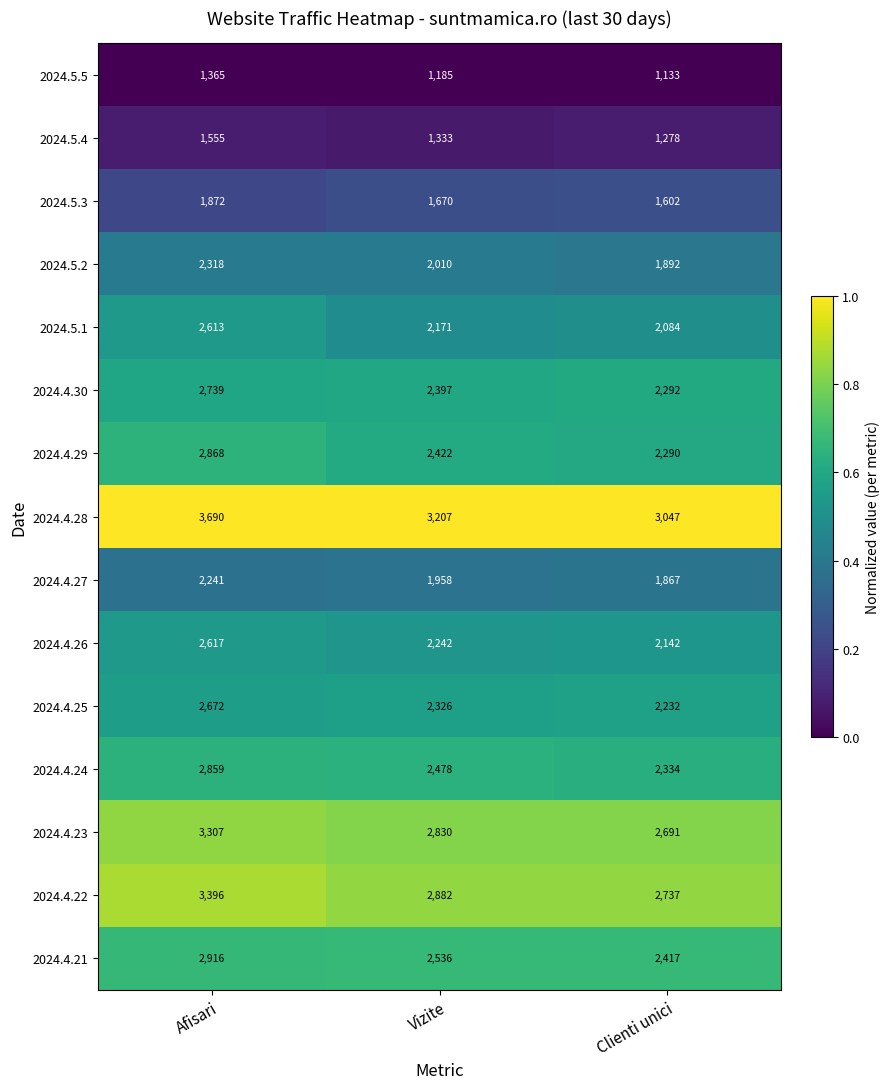

What is the difference between the maximum and second lowest values in the 2024.4.29 series?

446